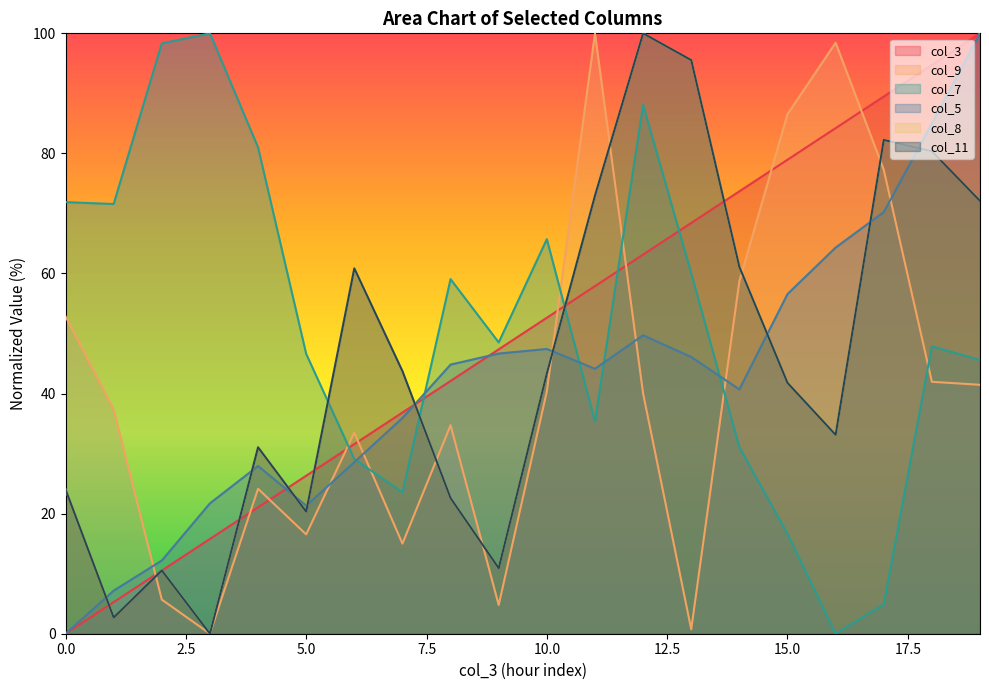

In col_8, how many points are lower than both neighbors (excluding endpoints)?

5